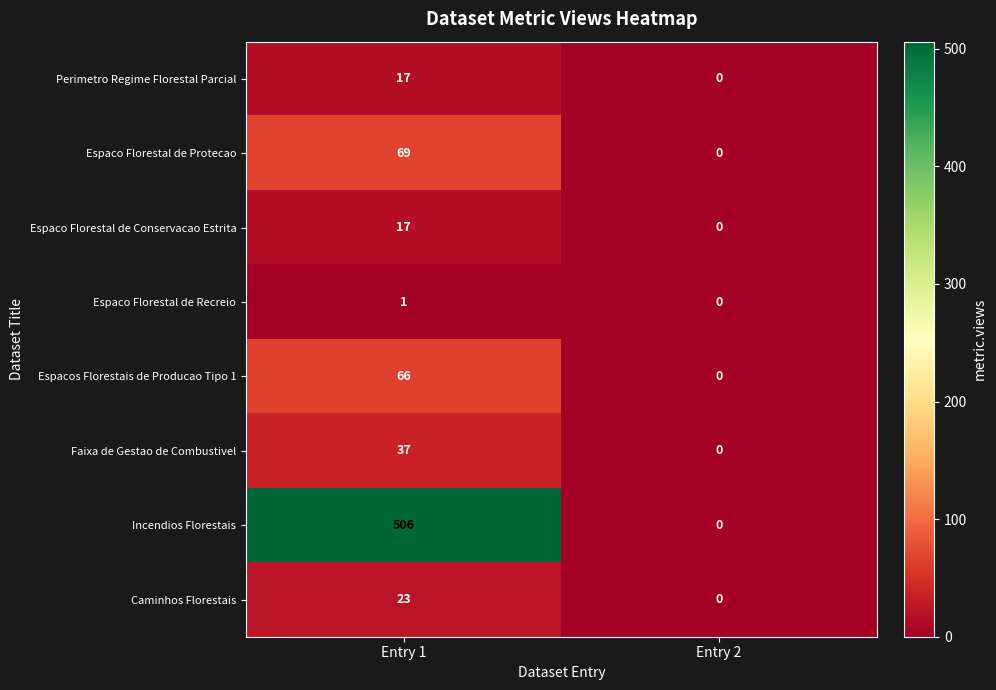

Which series has the widest spread of values?

Incendios Florestais